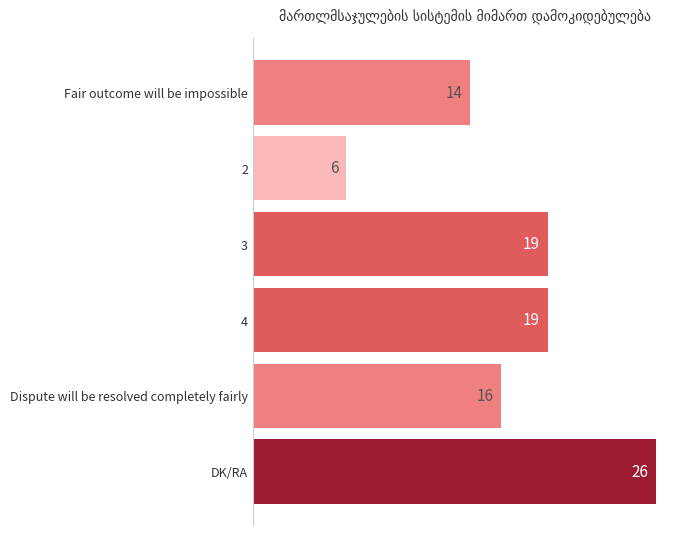

What is the greatest value displayed?

26